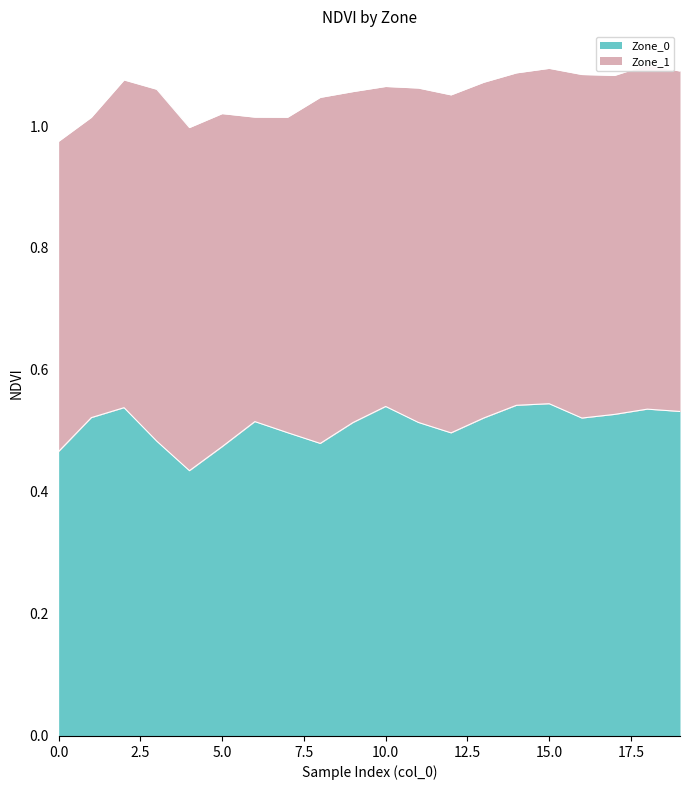

How many lines are shown in the chart?

1